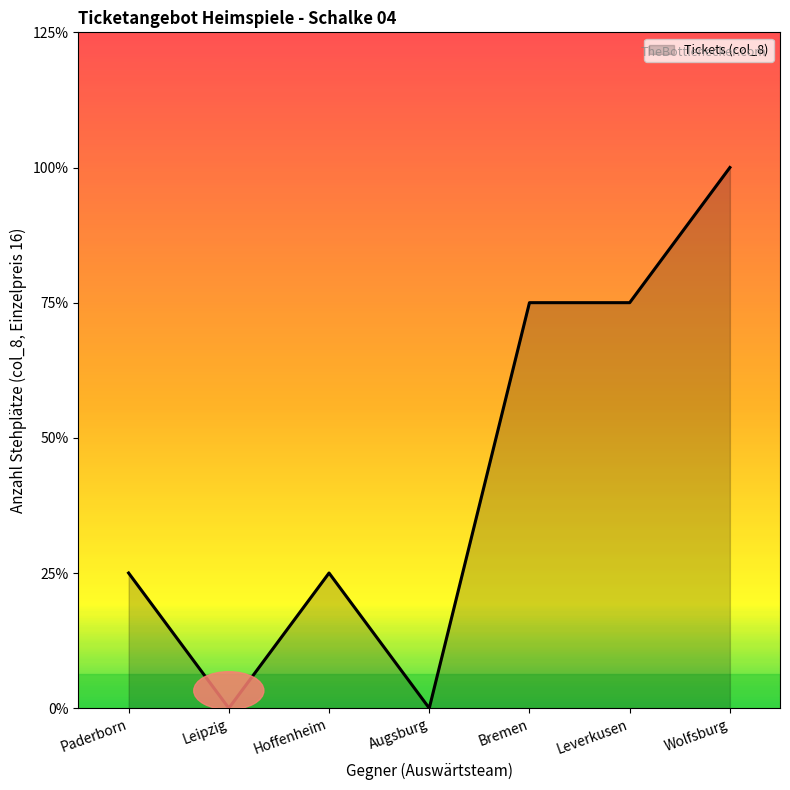

The value at Leipzig is -2. True or false?

False